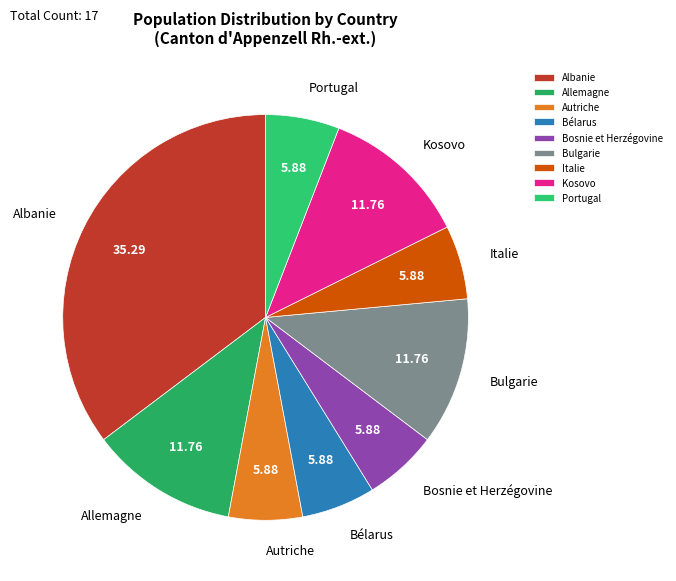

Which category has the biggest portion of the pie?

Albanie